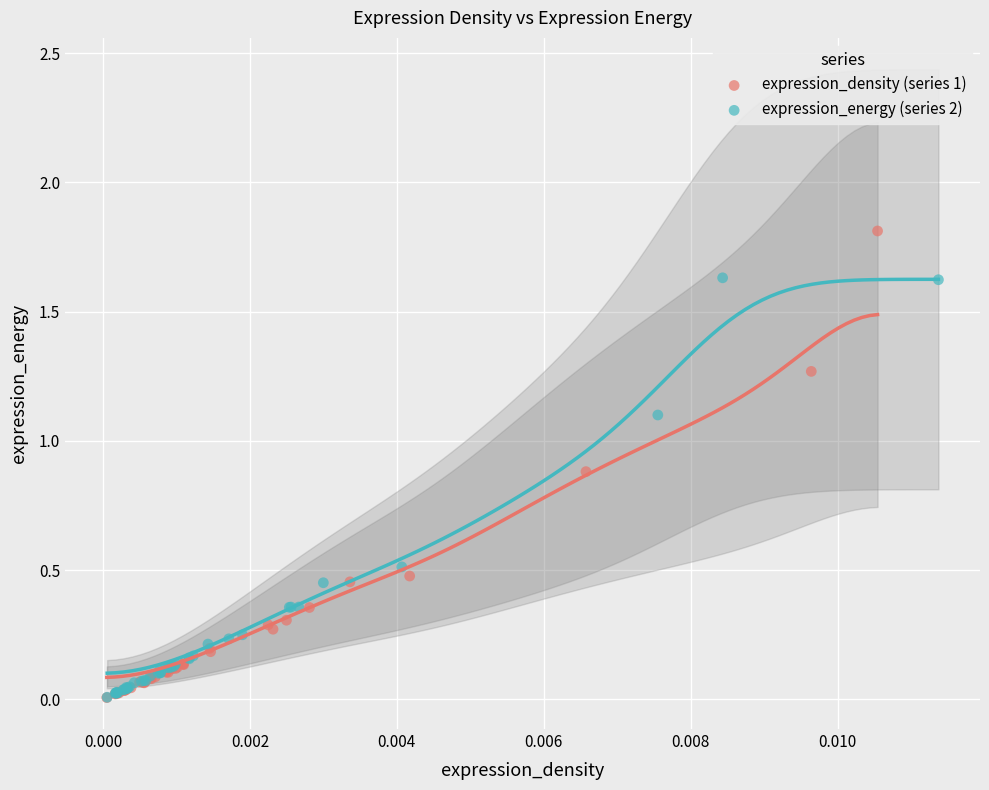

What are all the series names shown in the legend?

expression_density (series 1), expression_energy (series 2)